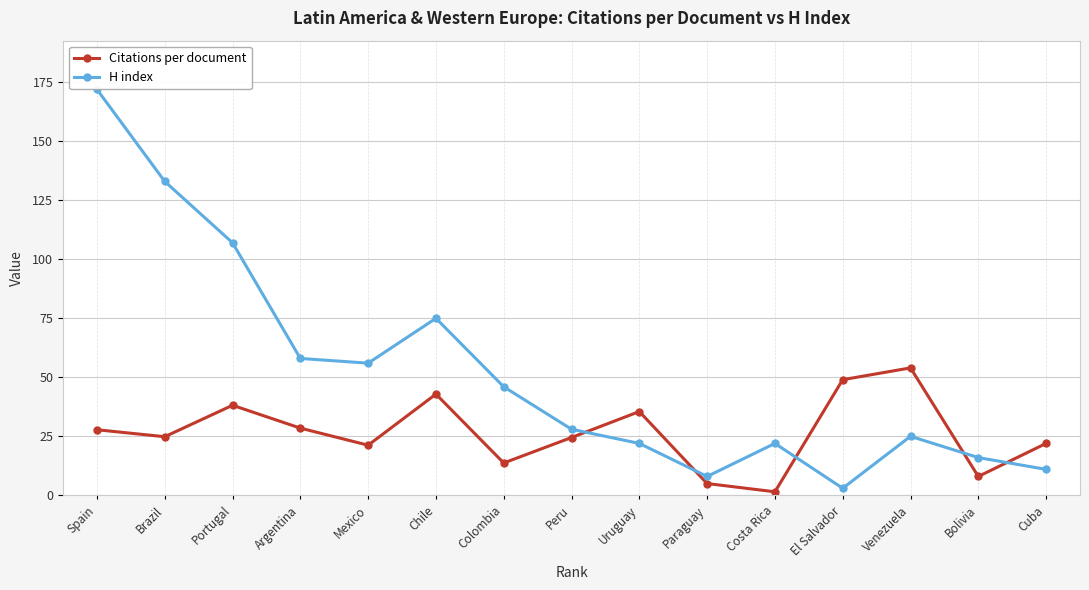

The H index series shows 106.1 at Chile. True or false?

False